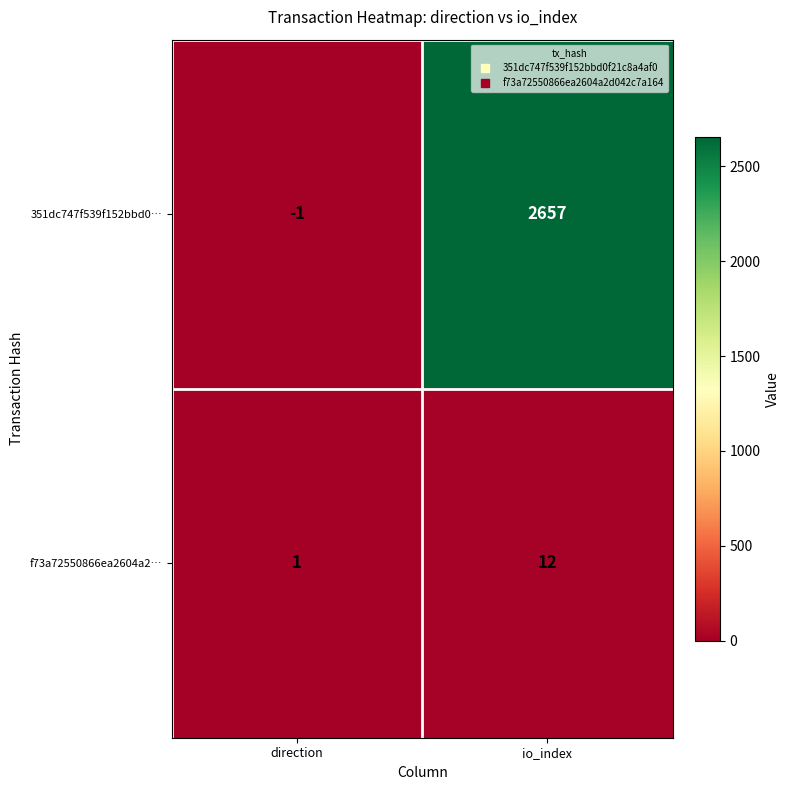

Reading left to right, extract all data points from this chart.

351dc747f539f152bbd0…: -1	2657
f73a72550866ea2604a2…: 1	12